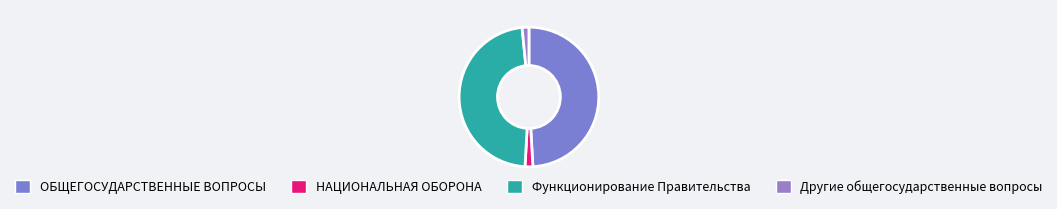

Count the number of slices in the pie.

4